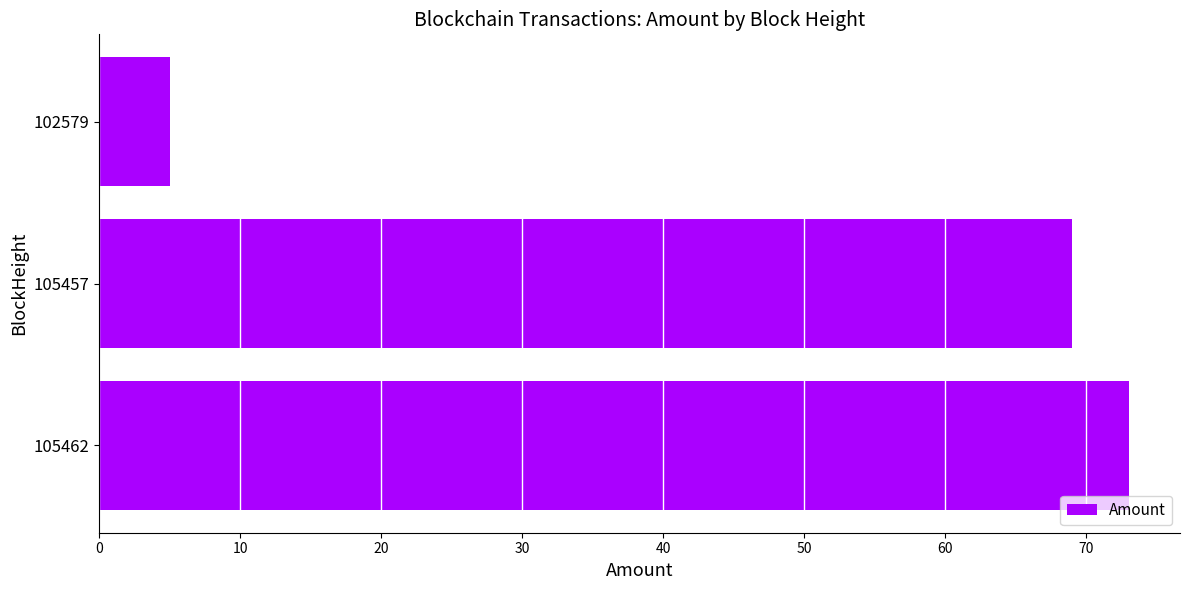

What is the sum of all values?

147.0